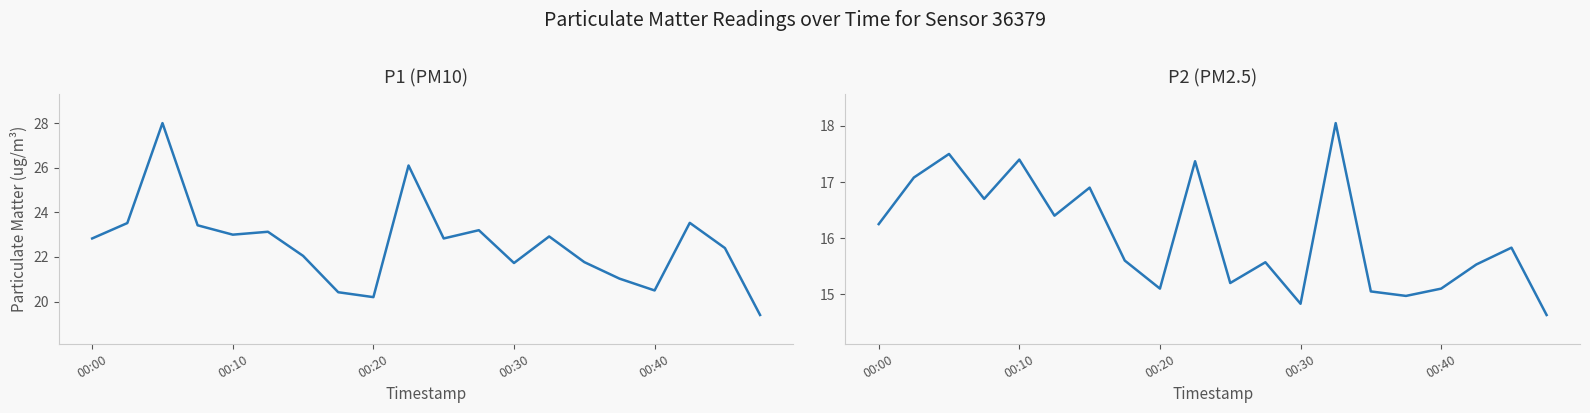

Rank the series by their average value, from highest to lowest.

P1, P2